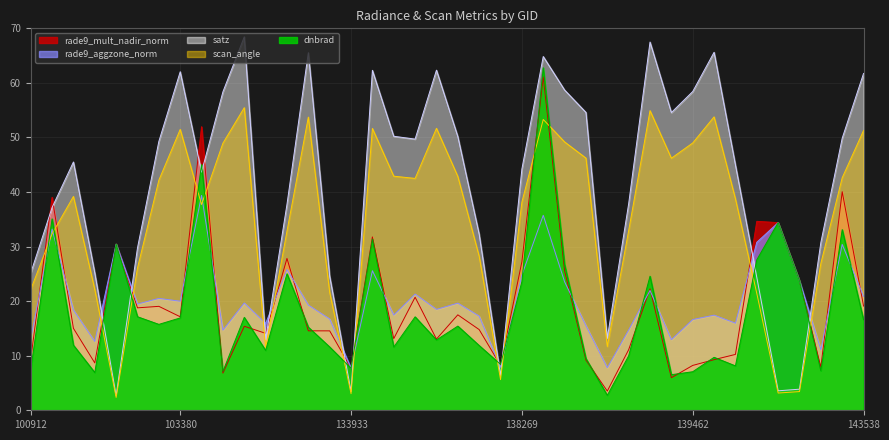

Reading right to left, what are all the values shown in this chart?

dnbrad: 143538=16.6	143526=33.1	143329=7.2	143138=23.7	140045=34.4	139851=27.6	139658=8.1	139645=9.7	139462=7.1	139449=6.5	139269=24.6	139254=10.0	139065=2.7	138477=9.5	138463=26.7	138282=62.8	138269=23.6	137888=8.4	137701=11.9	137512=15.4	137498=12.9	137306=17.1	134492=11.6	134479=31.4	133933=7.7	133749=11.6	133558=15.2	133195=25.0	133015=11.0	132642=17.0	103979=7.1	103860=45.0	103380=16.9	103261=15.7	103142=17.1	103023=30.5	102903=6.9	102783=11.9	102535=35.1	100912=7.5
satz: 143538=61.7	143526=49.9	143329=30.7	143138=3.9	140045=3.6	139851=24.4	139658=45.0	139645=65.6	139462=58.4	139449=54.6	139269=67.5	139254=37.8	139065=13.2	138477=54.6	138463=58.7	138282=64.8	138269=44.2	137888=6.3	137701=32.3	137512=50.2	137498=62.3	137306=49.7	134492=50.2	134479=62.3	133933=3.4	133749=24.6	133558=65.5	133195=37.8	133015=13.0	132642=68.4	103979=58.4	103860=43.7	103380=62.0	103261=49.3	103142=29.8	103023=2.7	102903=25.2	102783=45.5	102535=37.2	100912=25.2
scan_angle: 143538=51.3	143526=42.6	143329=26.9	143138=3.4	140045=3.2	139851=21.4	139658=38.8	139645=53.8	139462=49.0	139449=46.2	139269=54.9	139254=32.9	139065=11.7	138477=46.2	138463=49.2	138282=53.3	138269=38.1	137888=5.6	137701=28.2	137512=42.9	137498=51.7	137306=42.5	134492=42.9	134479=51.7	133933=3.0	133749=21.6	133558=53.7	133195=32.8	133015=11.5	132642=55.5	103979=49.0	103860=37.7	103380=51.5	103261=42.2	103142=26.1	103023=2.3	102903=22.1	102783=39.2	102535=32.4	100912=22.1
rade9_aggzone_norm: 143538=20.9	143526=30.4	143329=11.1	143138=23.7	140045=34.4	139851=30.8	139658=16.0	139645=17.4	139462=16.6	139449=12.9	139269=22.0	139254=14.7	139065=7.8	138477=15.5	138463=23.5	138282=35.7	138269=24.8	137888=7.9	137701=17.3	137512=19.6	137498=18.5	137306=21.3	134492=17.5	134479=25.6	133933=7.7	133749=16.7	133558=19.3	133195=25.8	133015=15.9	132642=19.7	103979=14.7	103860=39.4	103380=20.0	103261=20.5	103142=19.5	103023=30.5	102903=12.6	102783=18.4	102535=33.2	100912=13.1
rade9_mult_nadir_norm: 143538=19.1	143526=40.1	143329=7.9	143138=23.7	140045=34.4	139851=34.6	139658=10.2	139645=9.3	139462=8.2	139449=6.0	139269=22.3	139254=11.1	139065=3.5	138477=9.2	138463=25.6	138282=61.1	138269=27.2	137888=8.2	137701=14.8	137512=17.5	137498=13.1	137306=20.7	134492=13.1	134479=31.8	133933=7.7	133749=14.6	133558=14.6	133195=27.8	133015=14.1	132642=15.4	103979=6.8	103860=52.0	103380=17.1	103261=19.0	103142=18.8	103023=30.5	102903=8.7	102783=15.0	102535=39.0	100912=9.4